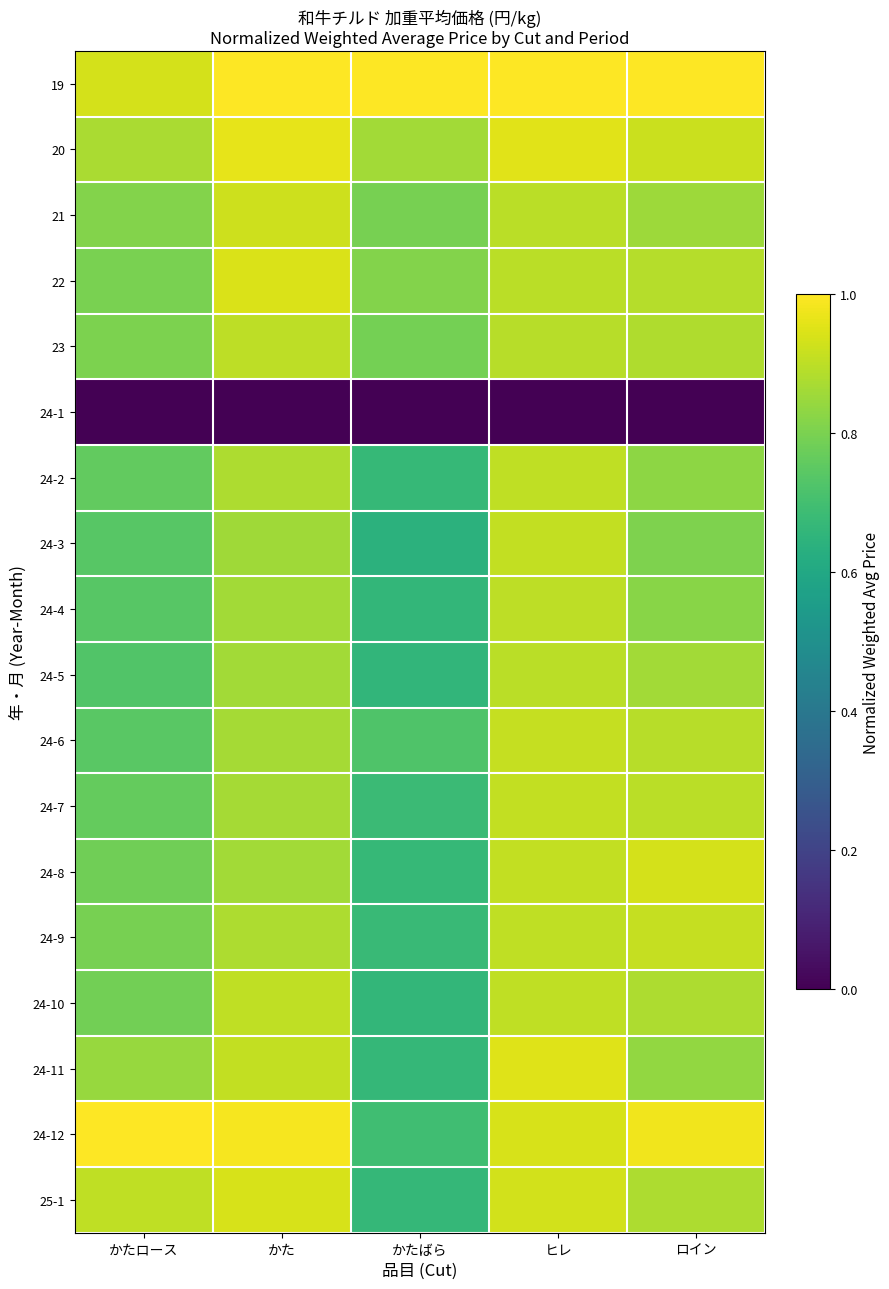

At which category does the chart reach its minimum across all series?

かたロース